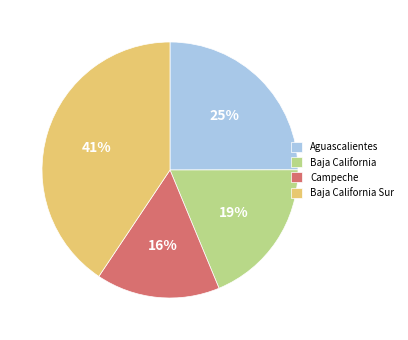

Which category has the biggest portion of the pie?

Baja California Sur